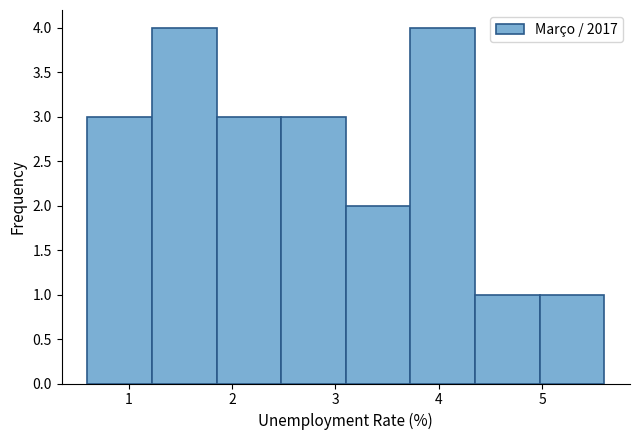

Reading left to right, transcribe this chart: for each bar, give the range it covers on the x-axis and its height. Neither the bar edges nor the heights are printed on the chart, so give them approximately, as read against the axes.

0.6 to 1.2: 3
1.2 to 1.9: 4
1.9 to 2.5: 3
2.5 to 3.1: 3
3.1 to 3.7: 2
3.7 to 4.4: 4
4.4 to 5.0: 1
5.0 to 5.6: 1